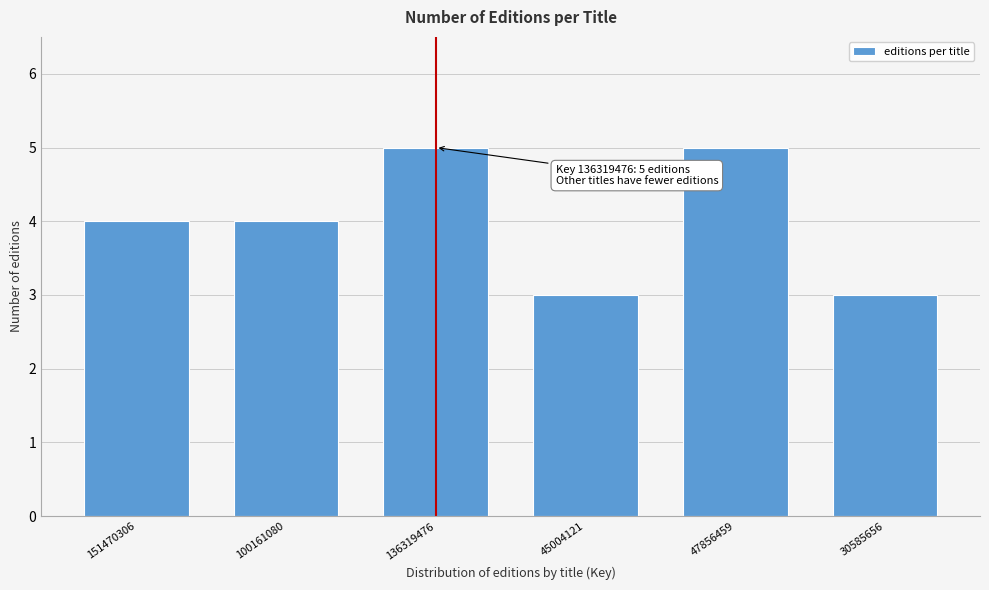

Reading left to right, list all the values displayed in this chart.

151470306=4	100161080=4	136319476=5	45004121=3	47856459=5	30585656=3